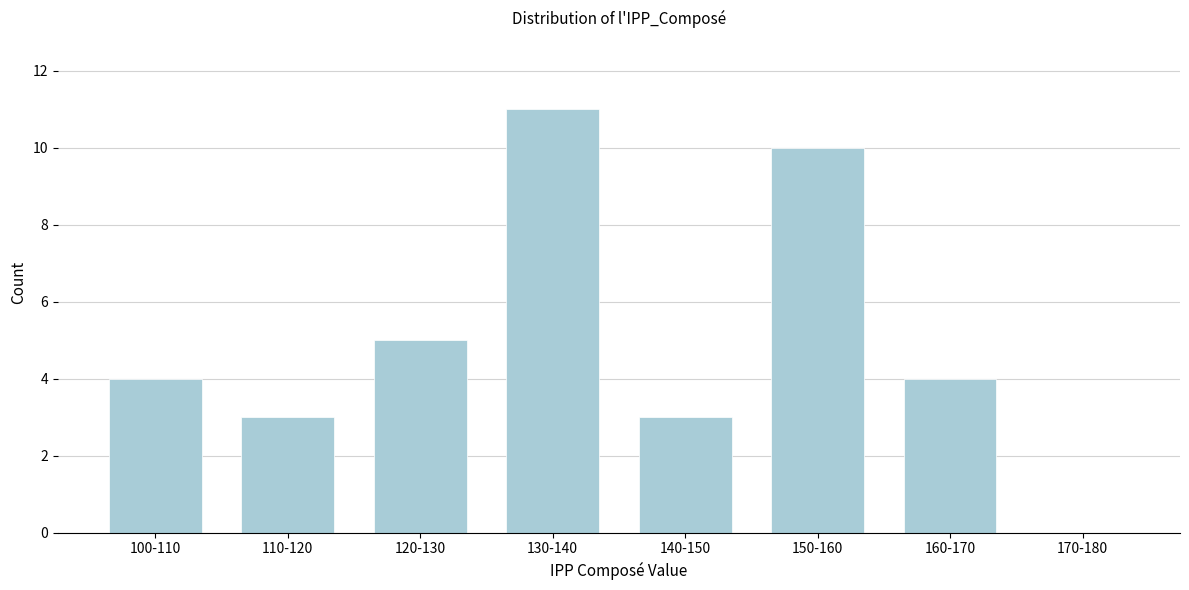

Reading left to right, transcribe all the data shown in this chart.

100-110=4	110-120=3	120-130=5	130-140=11	140-150=3	150-160=10	160-170=4	170-180=0